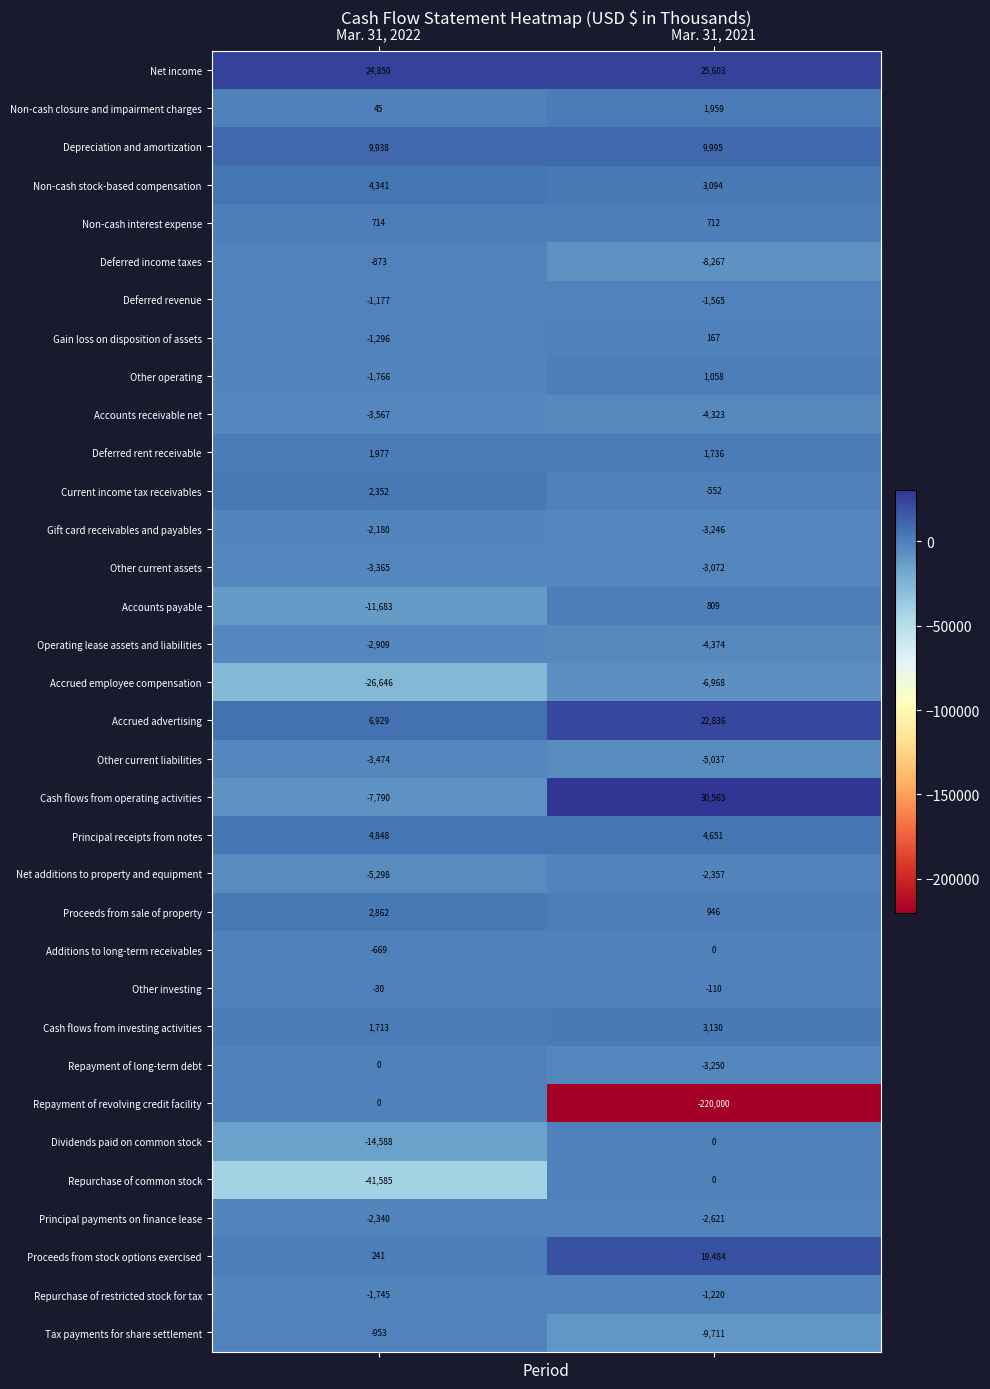

Which category has the lowest value in the Gift card receivables and payables series?

Mar. 31, 2021